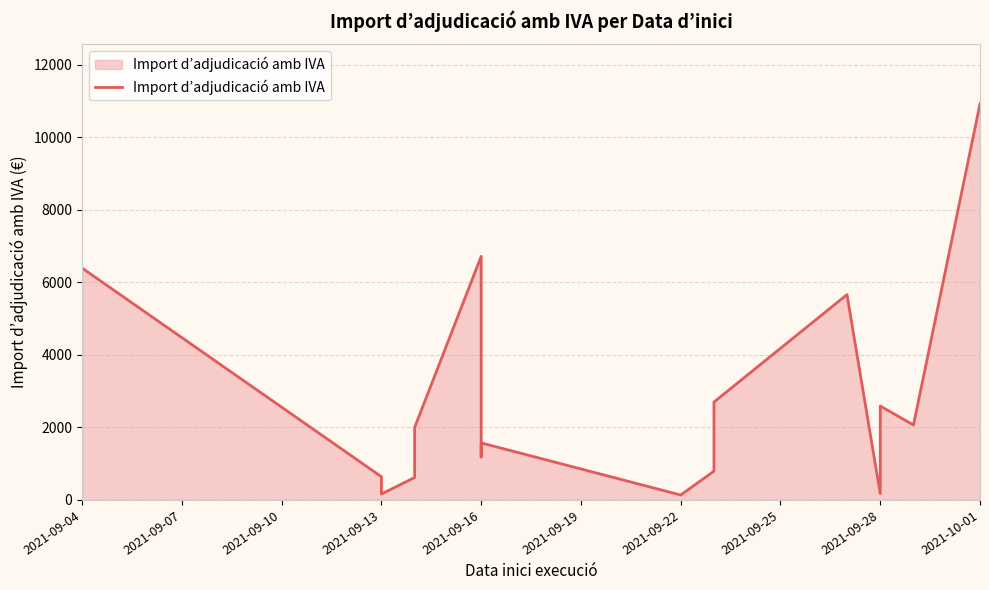

What is the value of the 10th point from the left?

793.6